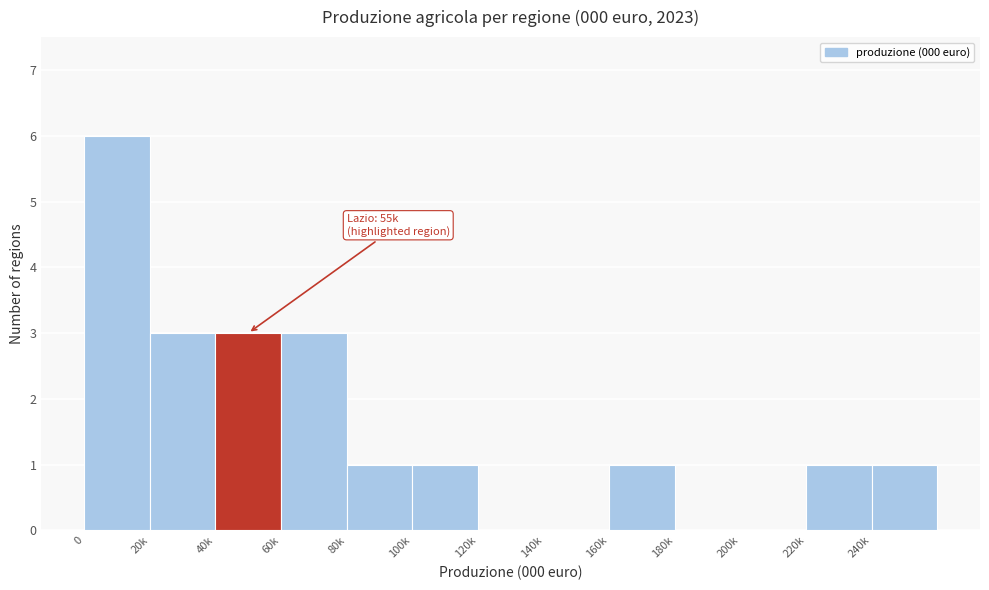

Reading left to right, transcribe all the data shown in this chart.

0=6	20k=3	40k=3	60k=3	80k=1	100k=1	120k=0	140k=0	160k=1	180k=0	200k=0	220k=1	240k=1